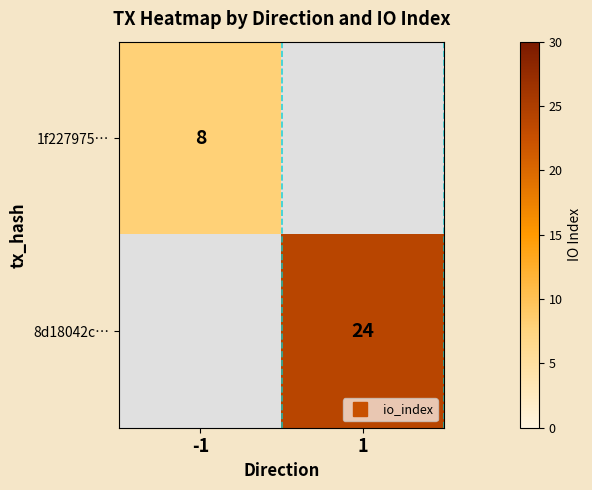

Count the number of categories in the chart.

2